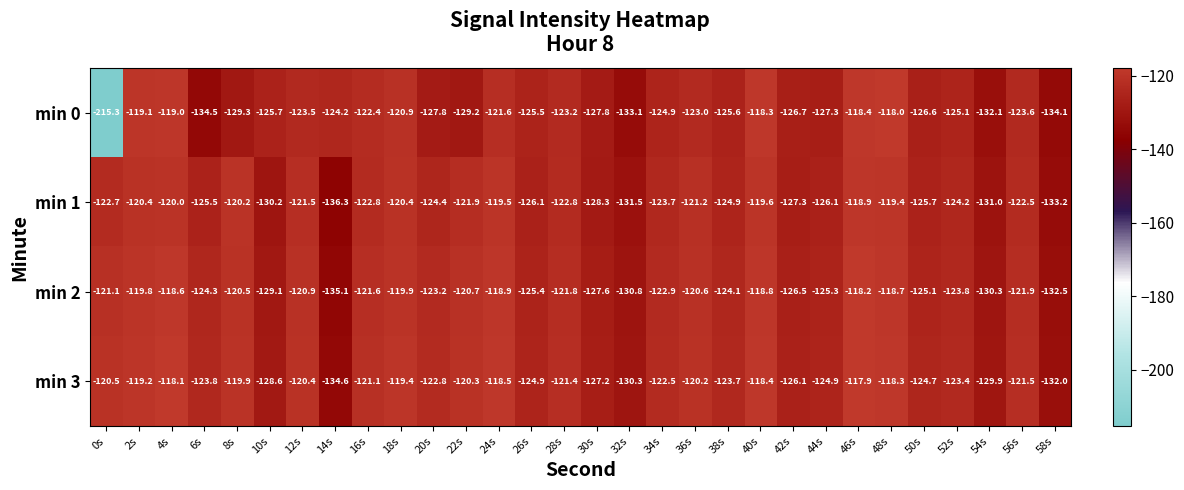

Which series has the largest range (max minus min)?

min 0